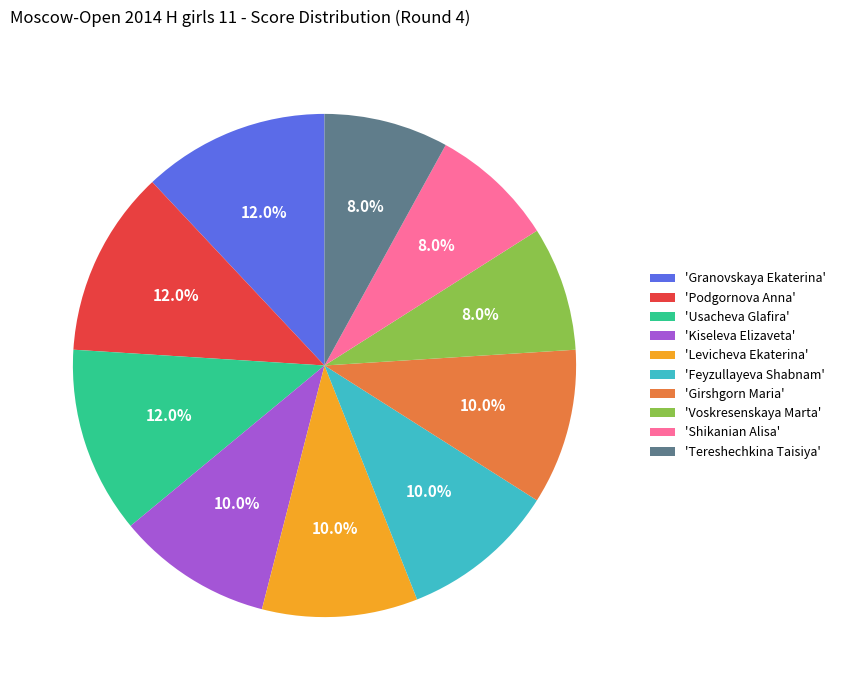

What is the ratio of the value at 'Usacheva Glafira' to the value at 'Kiseleva Elizaveta'?

1.2